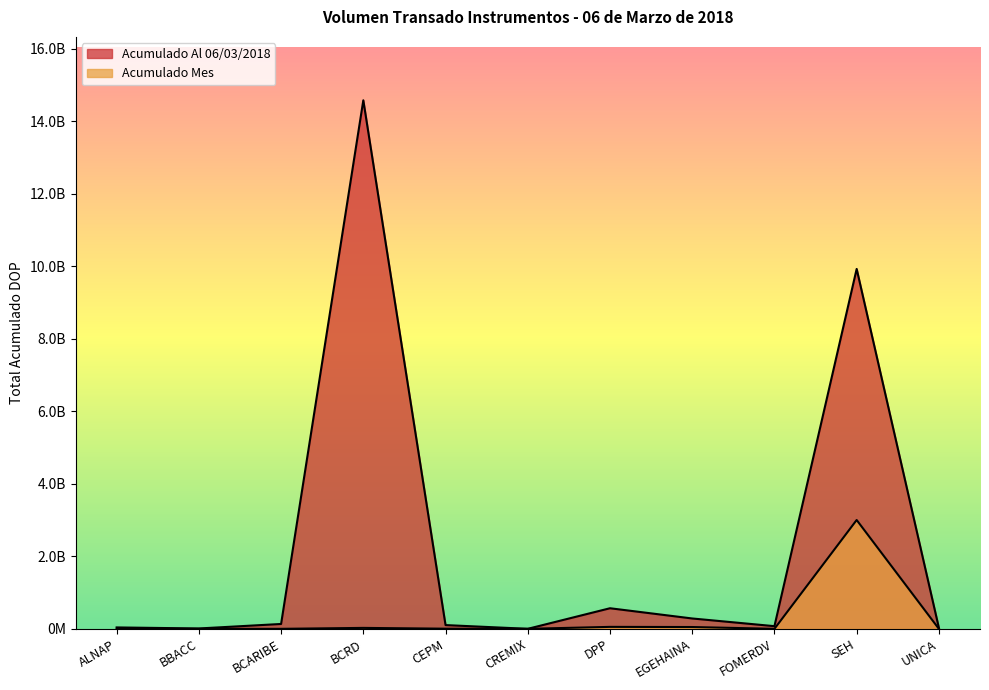

What is the difference between the Acumulado Mes values at DPP and SEH?

2947170043.9